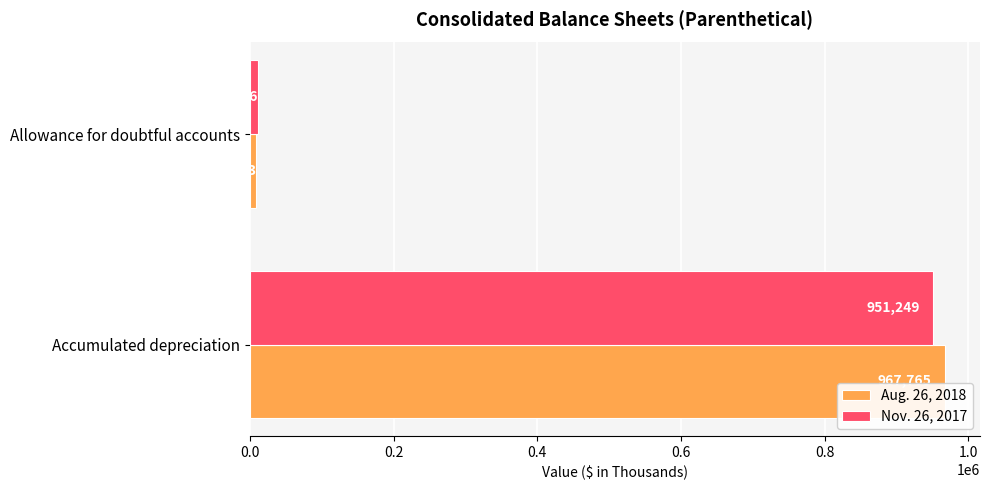

What is the maximum value for Nov. 26, 2017?

951249